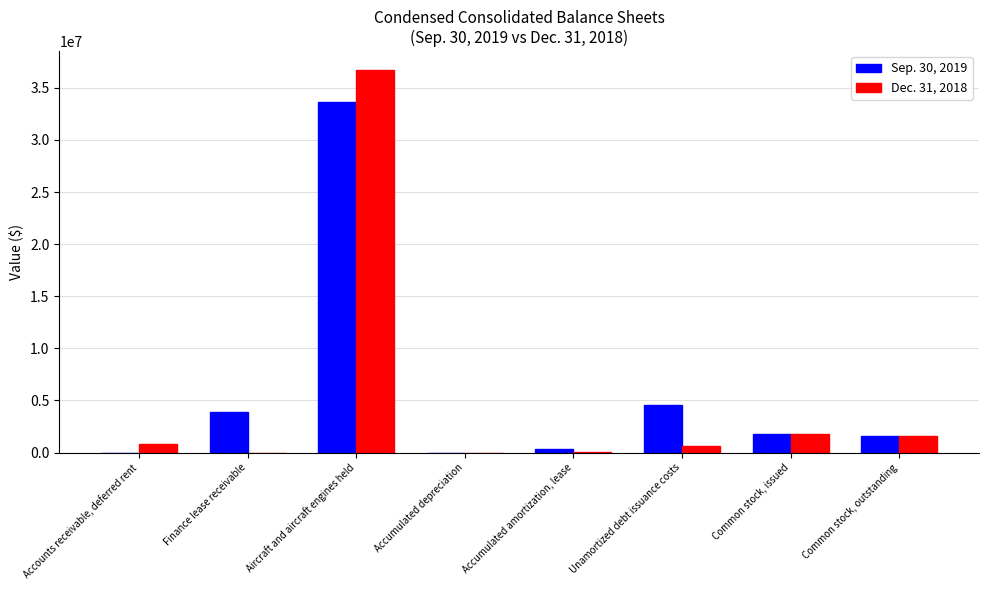

Is it true that Sep. 30, 2019 equals 303000 at Accumulated amortization, lease?

True